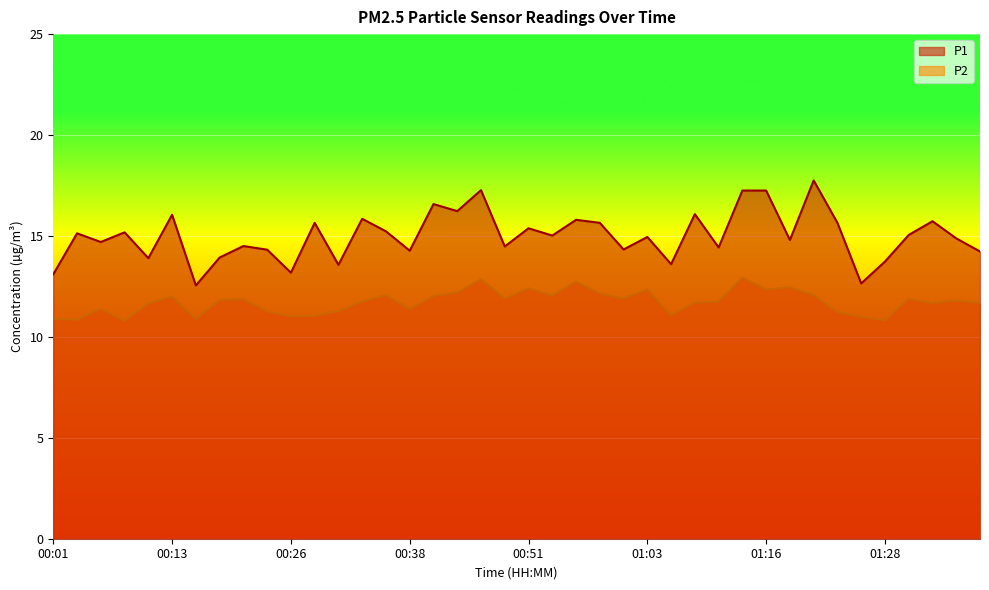

True or false: P2 and P1 cross at least once.

False